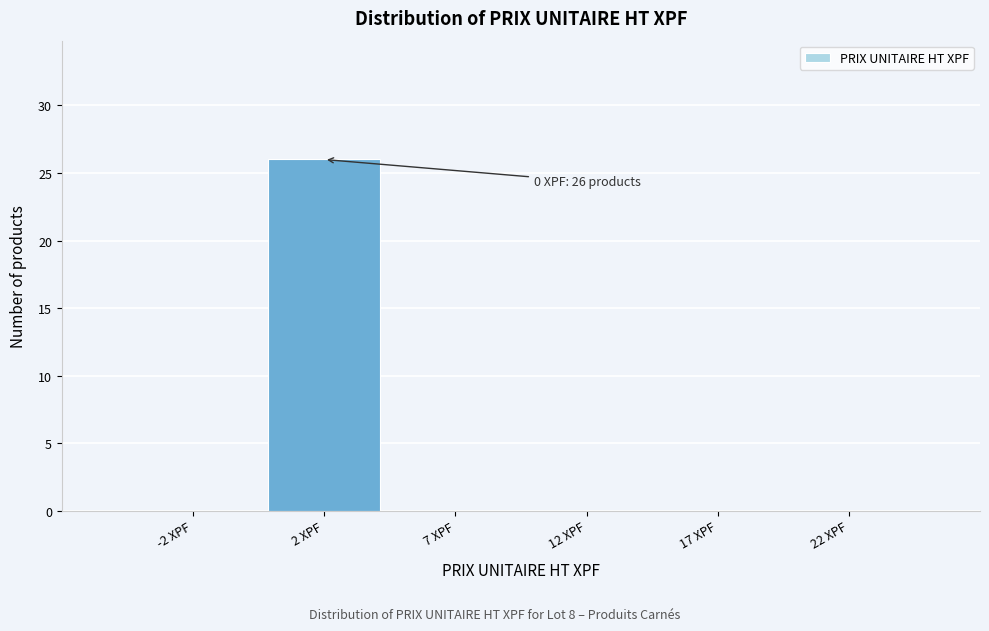

Reading left to right, extract all data points from this chart.

-2 XPF=0	2 XPF=26	7 XPF=0	12 XPF=0	17 XPF=0	22 XPF=0